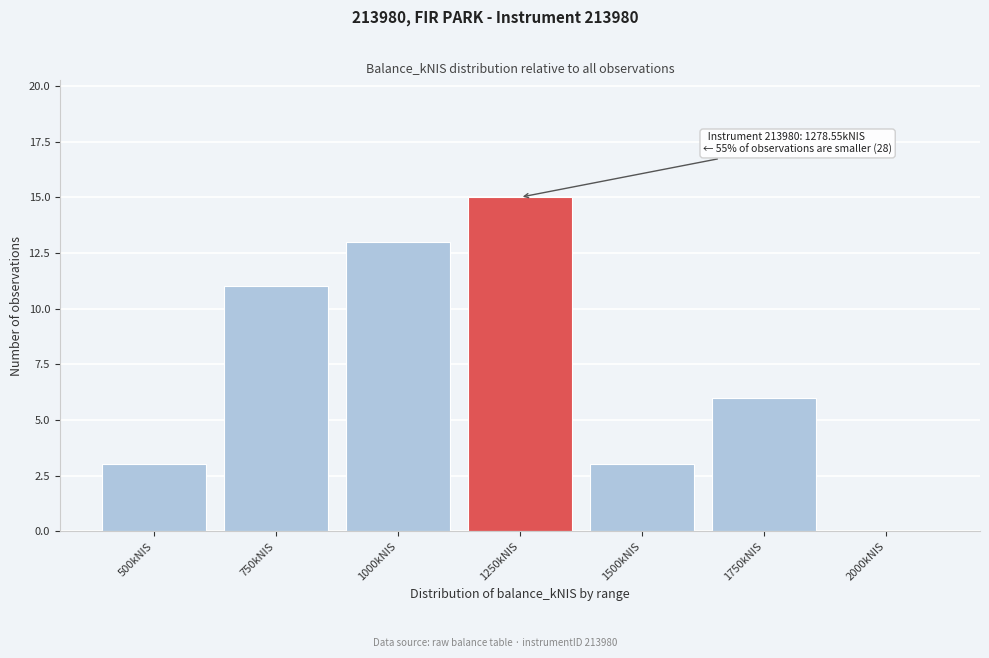

Reading right to left, transcribe all the data shown in this chart.

2000kNIS=0	1750kNIS=6	1500kNIS=3	1250kNIS=15	1000kNIS=13	750kNIS=11	500kNIS=3